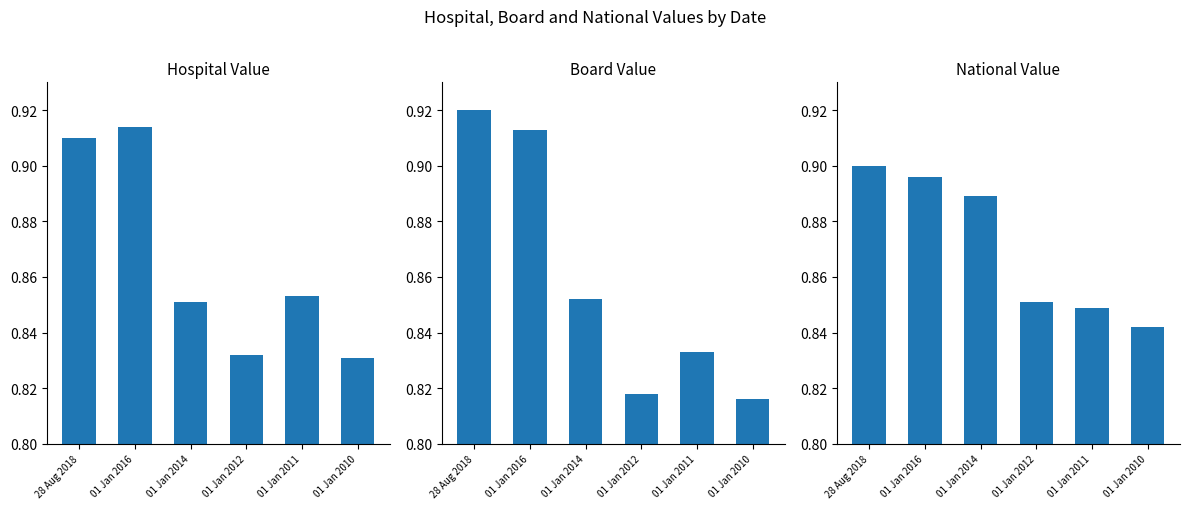

Which series has the largest total across all categories?

NationalValue